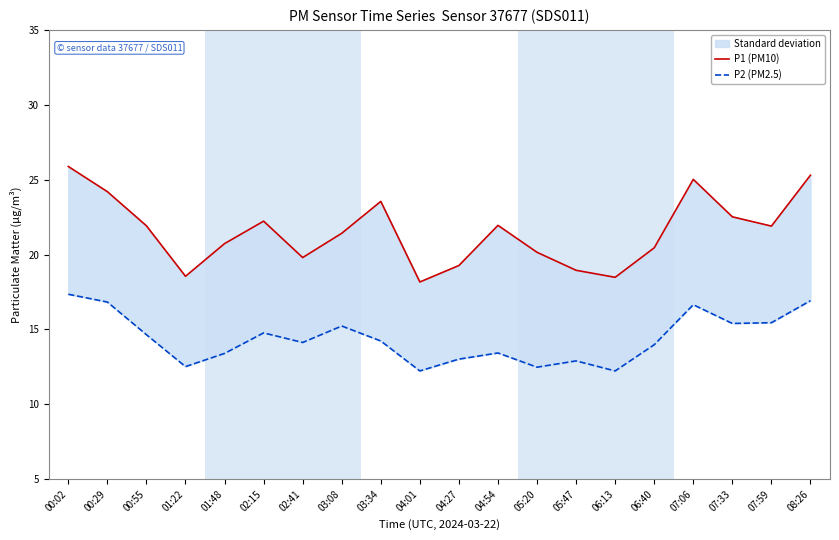

True or false: P2 (PM2.5) and P1 (PM10) intersect in this chart.

False